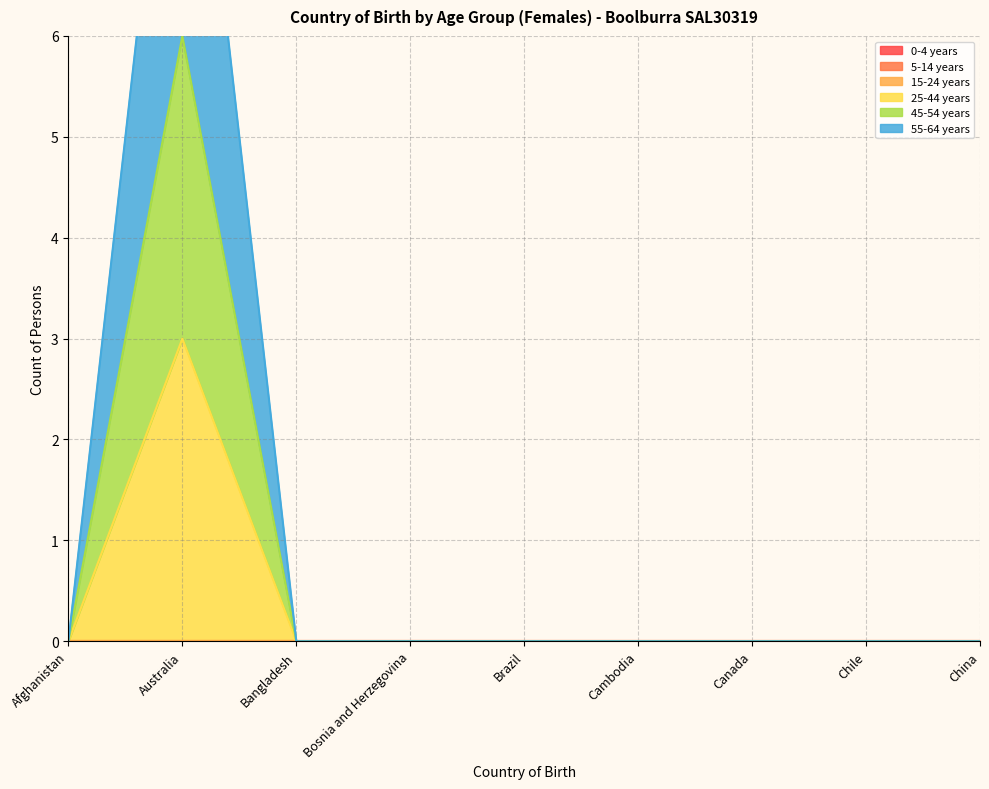

True or false: 45-54 years and 55-64 years cross at least once.

False